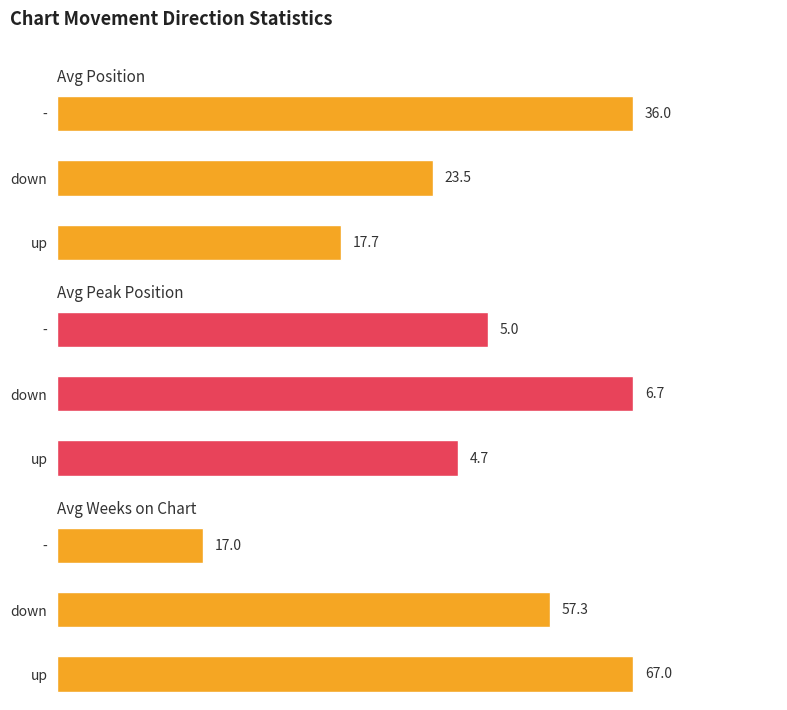

What is the value of the Avg Position bar at the 3rd from the left?

36.0